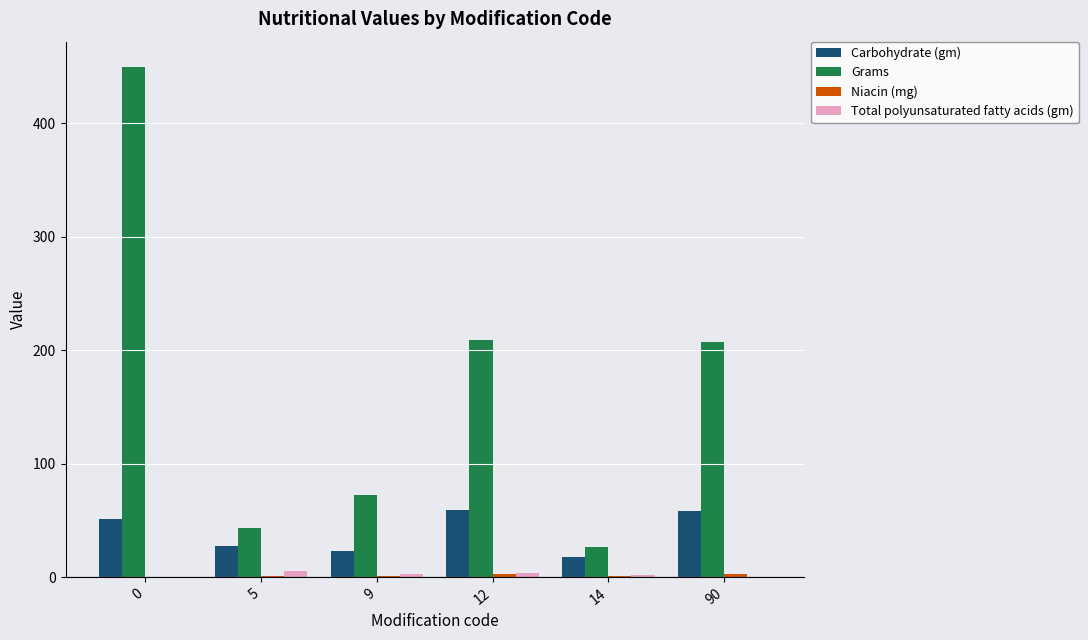

Which series has the largest total across all categories?

Grams